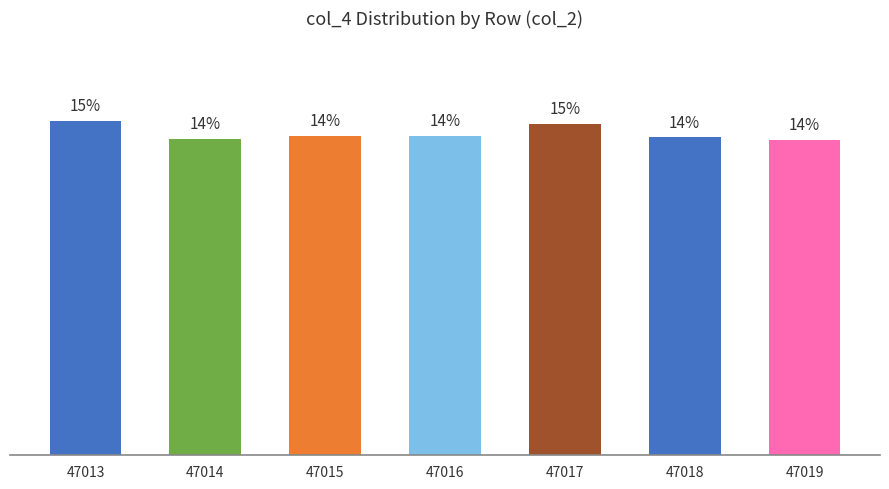

List the labels in order of value, smallest first.

47019, 47014, 47018, 47016, 47015, 47017, 47013